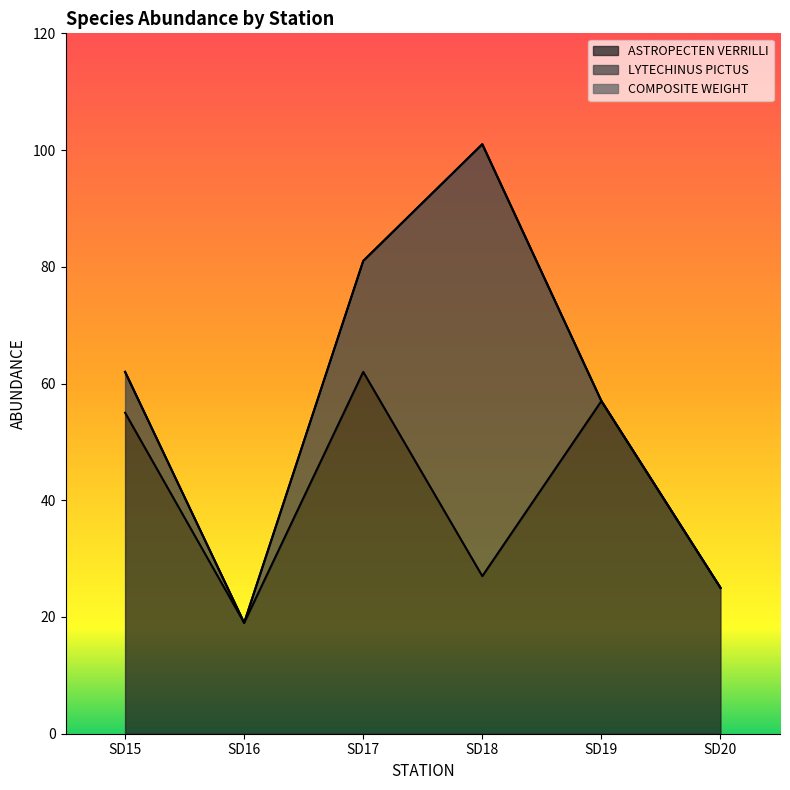

Is the value of ASTROPECTEN VERRILLI at SD15 greater than the value of COMPOSITE WEIGHT at SD19?

Yes